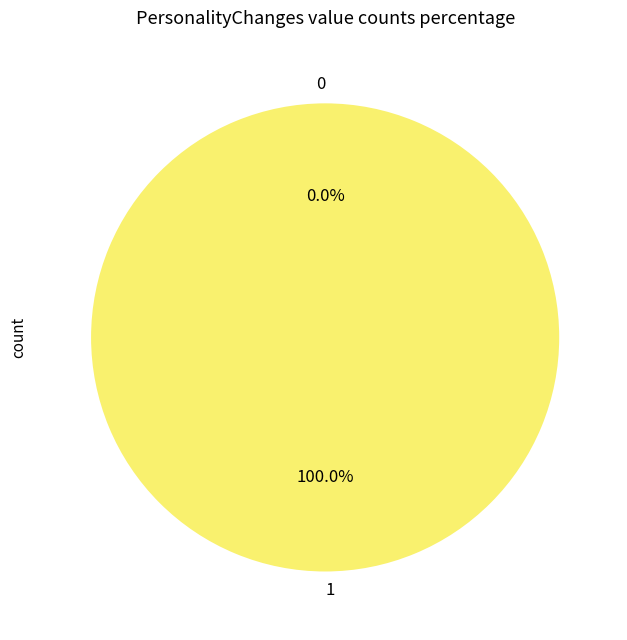

True or false: 0 accounts for 0% of the total.

True